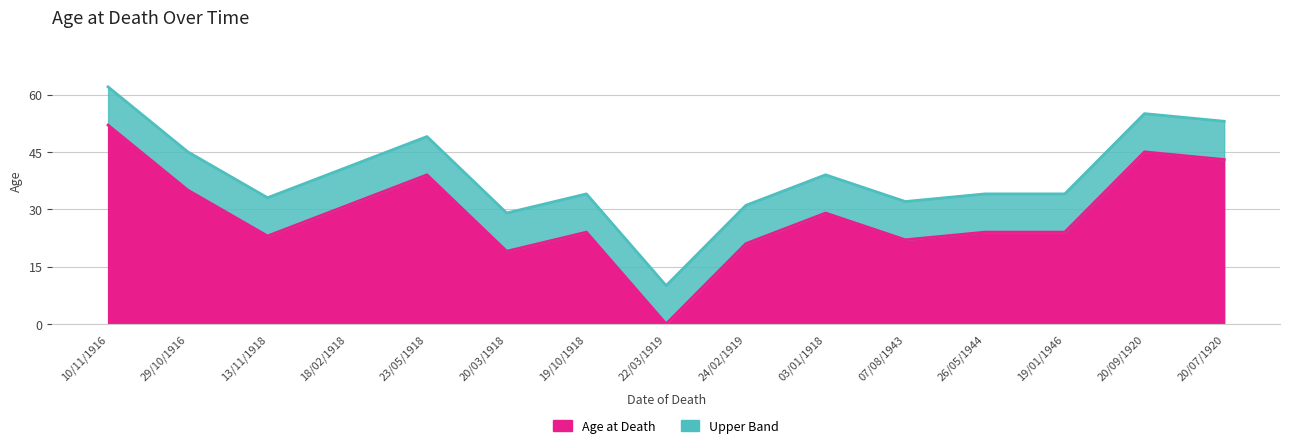

What is the difference between the highest and lowest values at 13/11/1918?

10